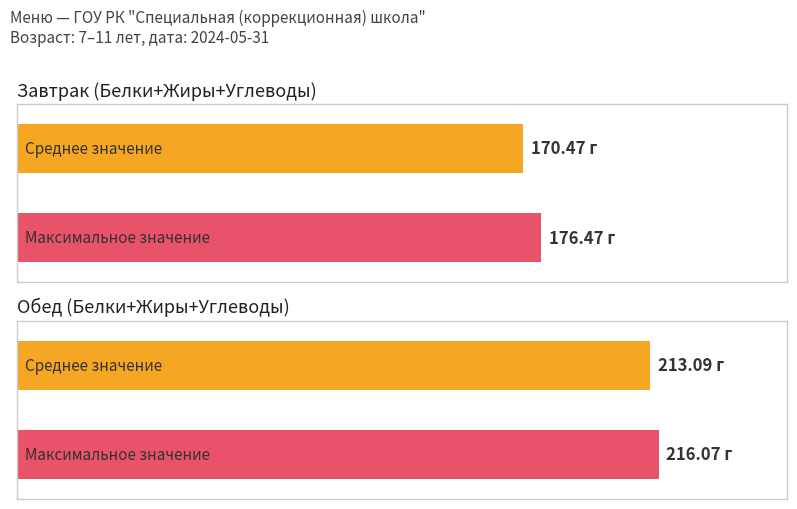

The Калорийность series shows 1305.9 at День 2 Обед. True or false?

False